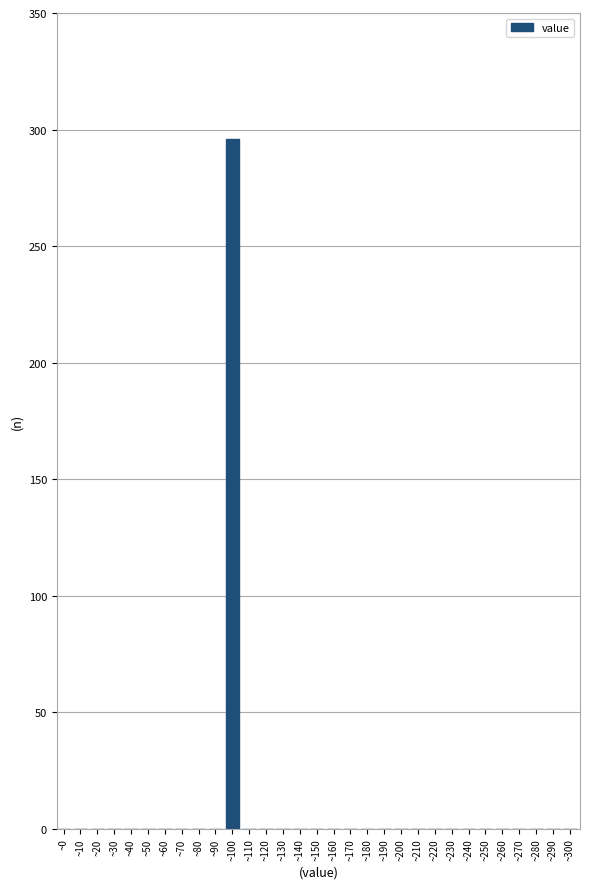

Between ~100 and ~90, which is larger?

~100